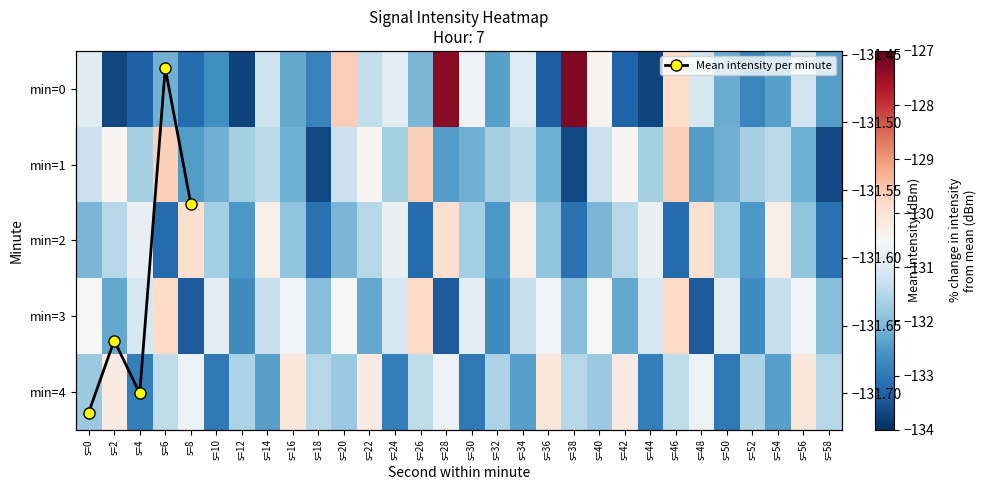

At which label does 0 first exceed -132?

s=0